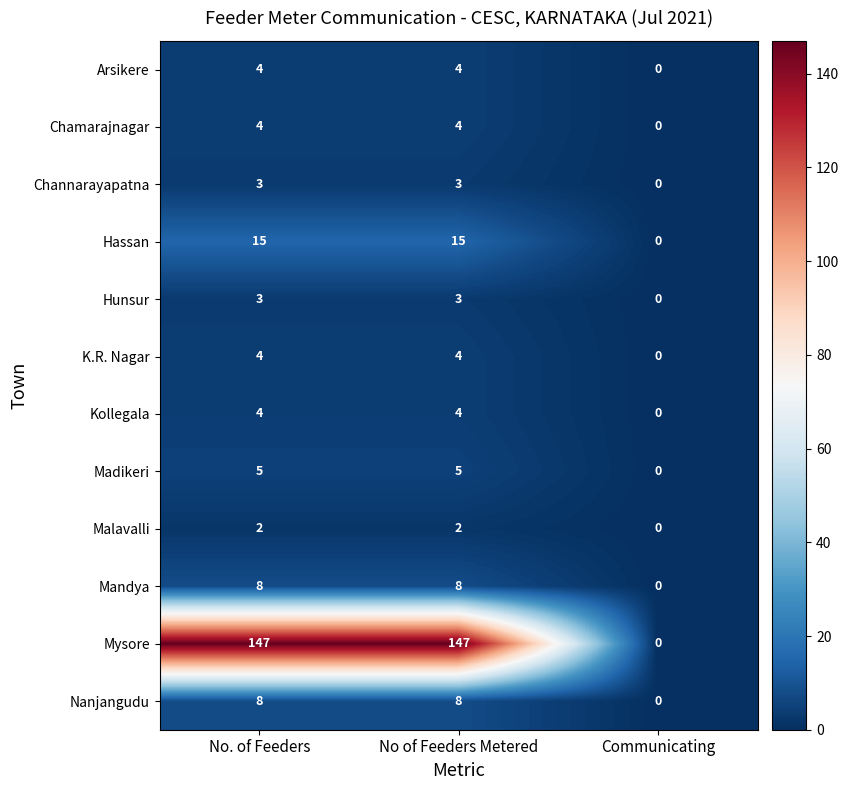

How many data points does each series have?

3